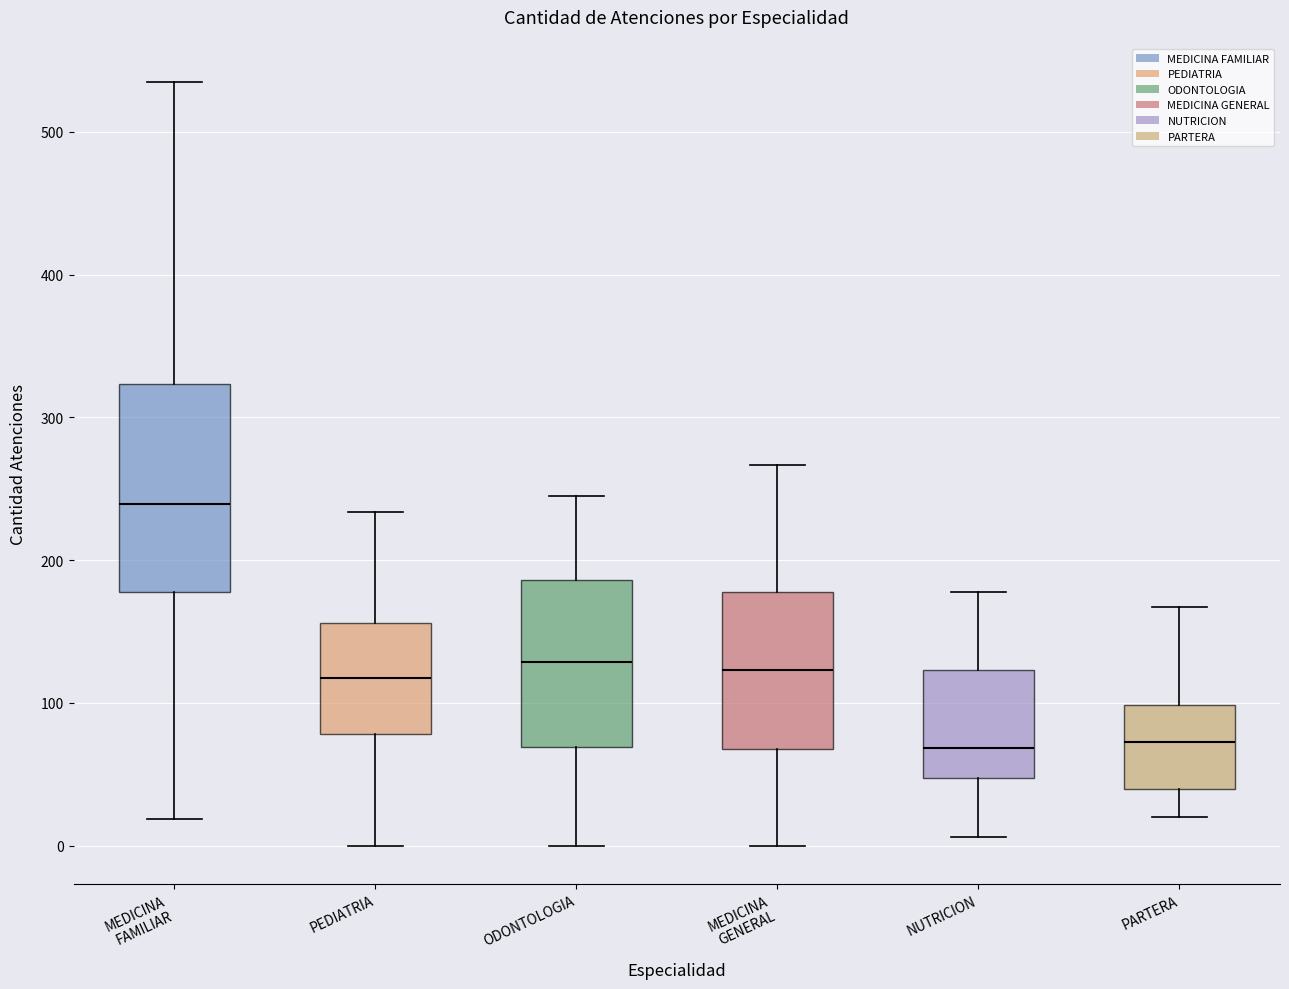

Where does the median line of the box for MEDICINA FAMILIAR sit on the y-axis? The values are not printed on the chart, so give them approximately, as read against the axis.

240